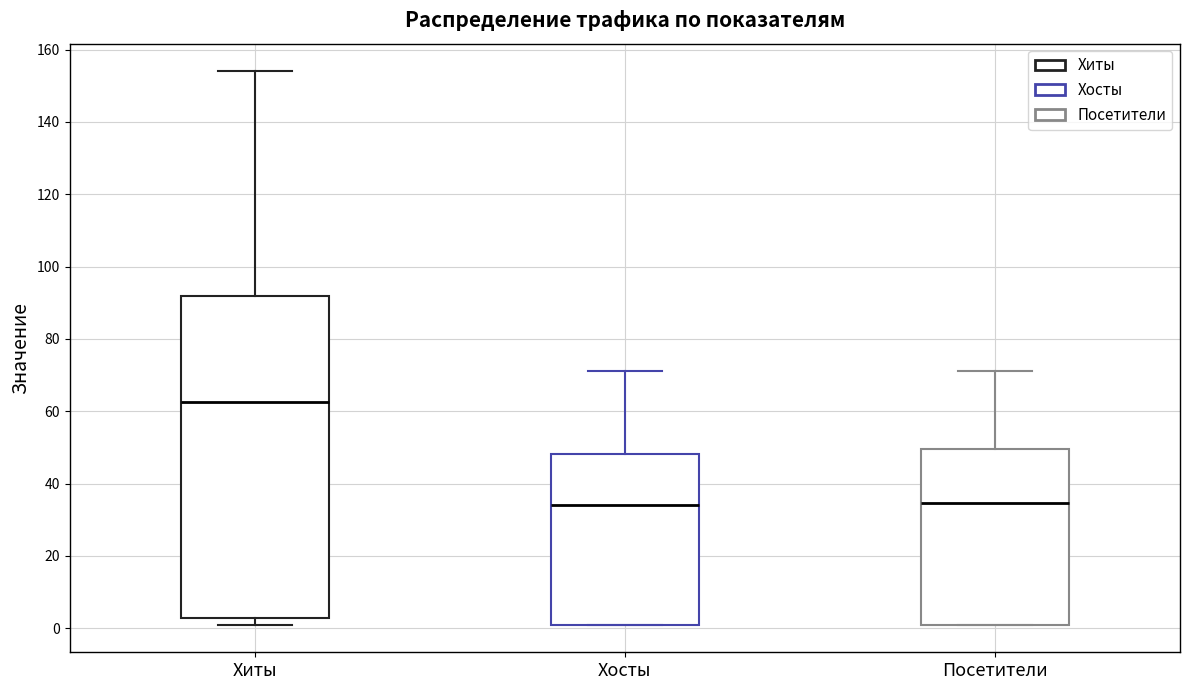

Reading left to right, transcribe this box plot: for each box, give where its median line is, the range the box spans, and where its two whiskers end, as read against the y-axis. The values are not printed on the chart, so give them approximately, as read against the axis.

Хиты: median 62, box 2 to 92, whiskers 2 (just below the box's lower edge) to 154
Хосты: median 34, box 2 to 48, whiskers 2 to 72
Посетители: median 34, box 2 to 50, whiskers 2 to 72